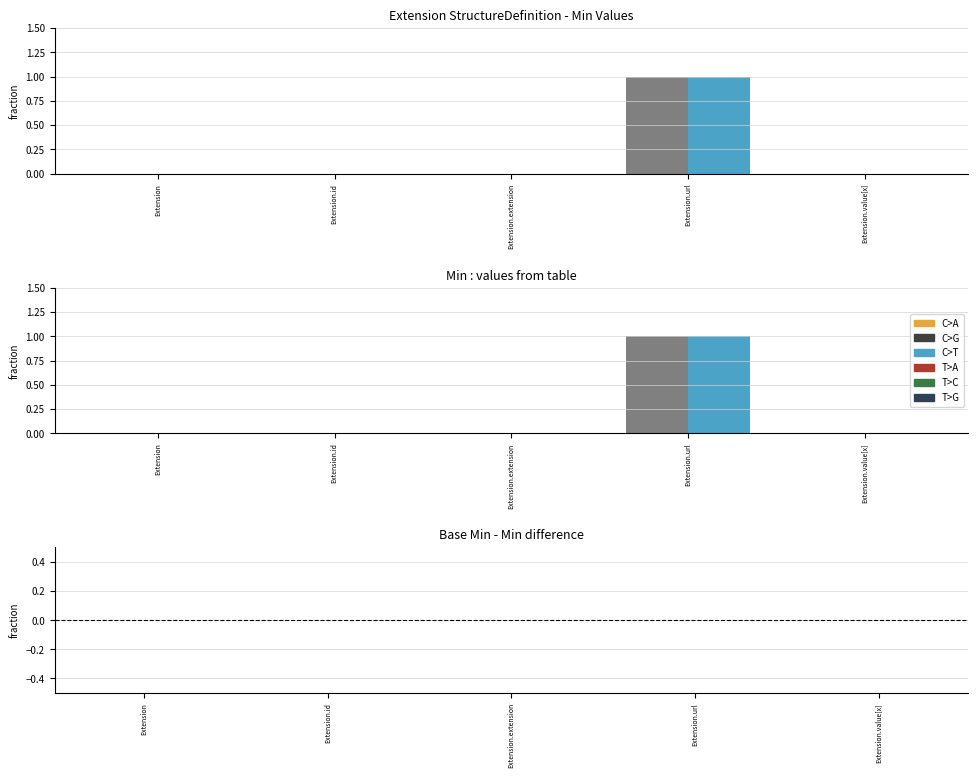

What position from the left is Extension.extension?

3